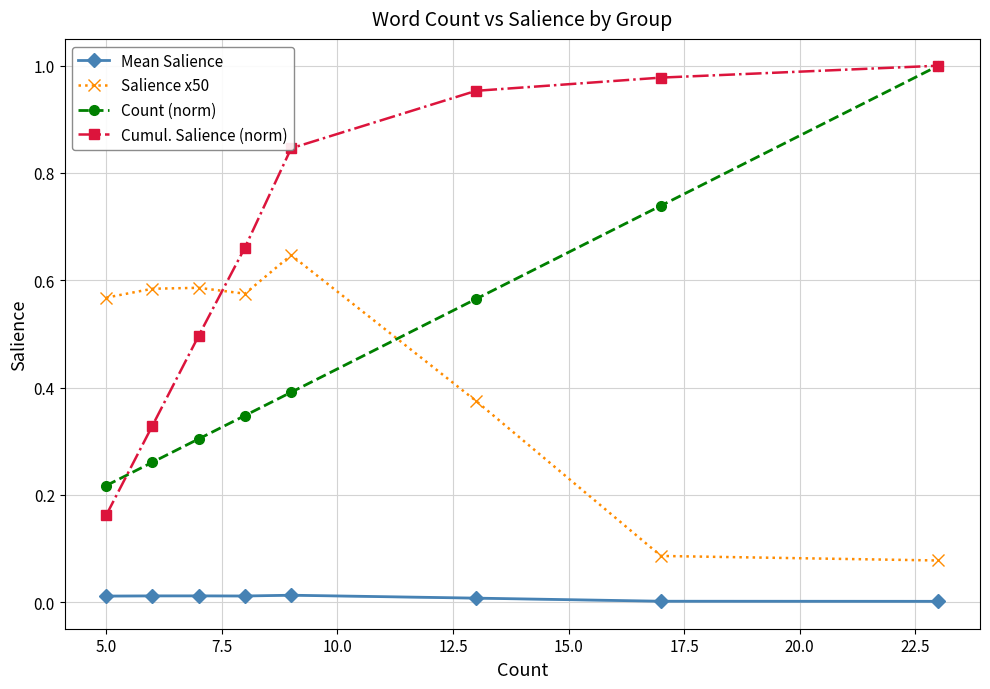

In Salience x50, how many points are higher than both neighbors (excluding endpoints)?

2